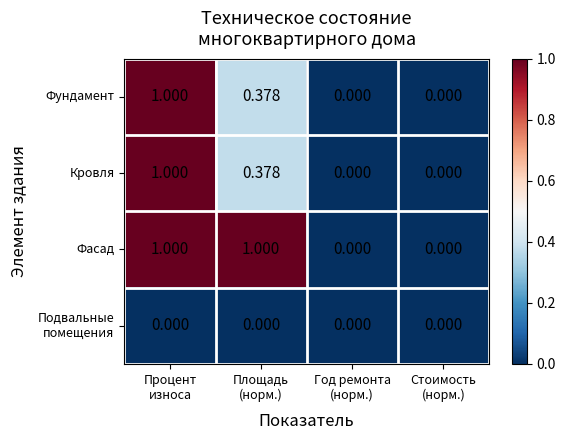

Which series has the largest total across all categories?

Фасад